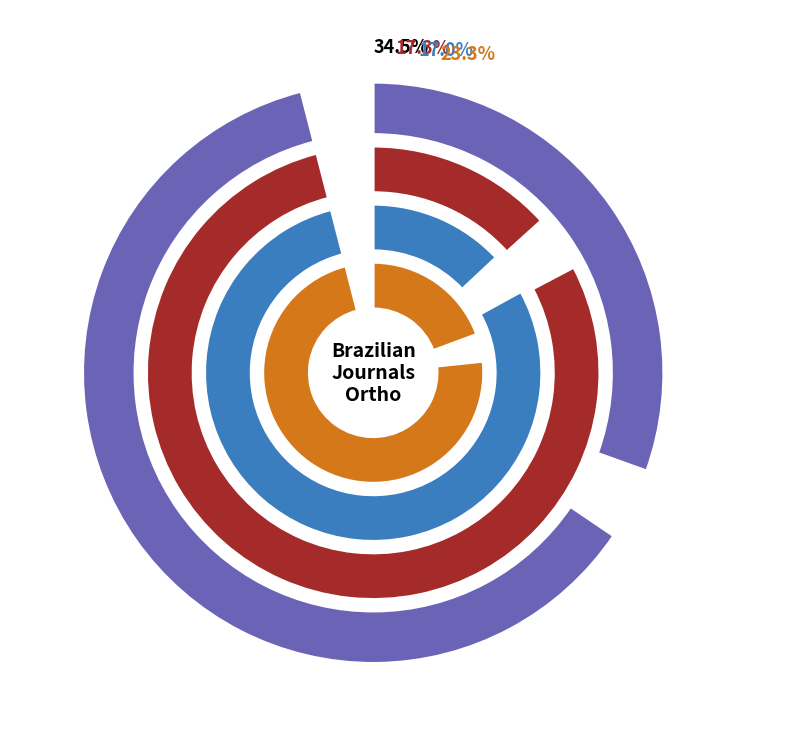

To the nearest percent, what percentage of the pie is Rank 4?

22%